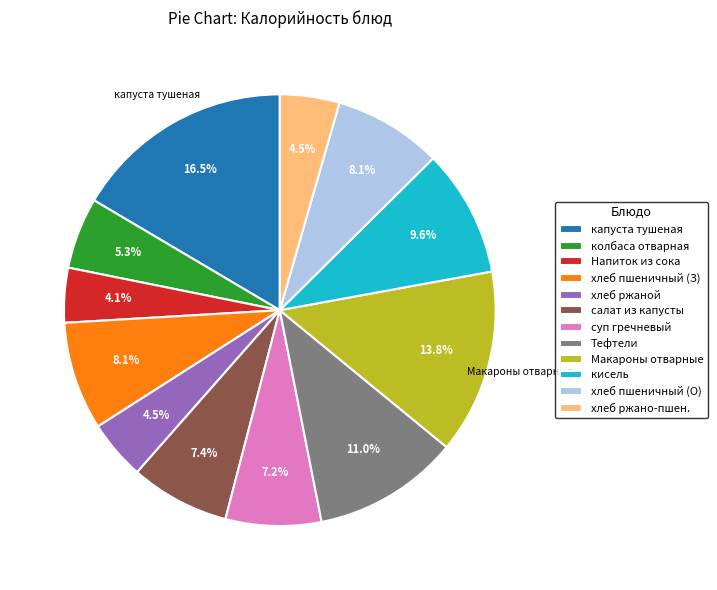

Which slice is the largest?

капуста тушеная